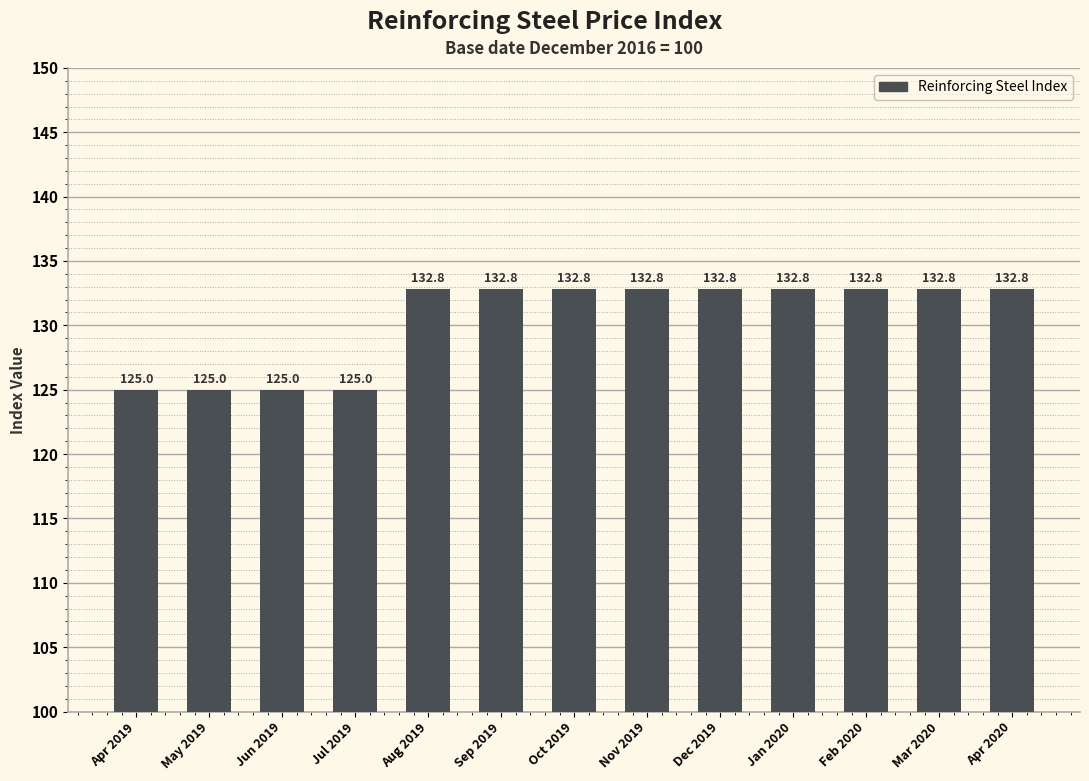

What is the label of the 6th bar from the right?

Nov 2019